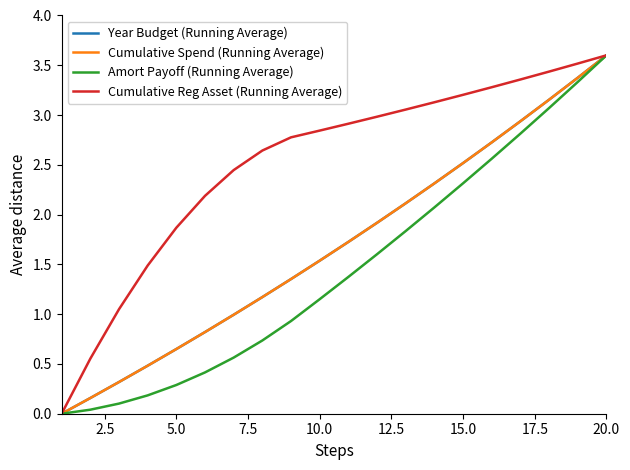

Does the chart display data point markers on the line(s)?

No